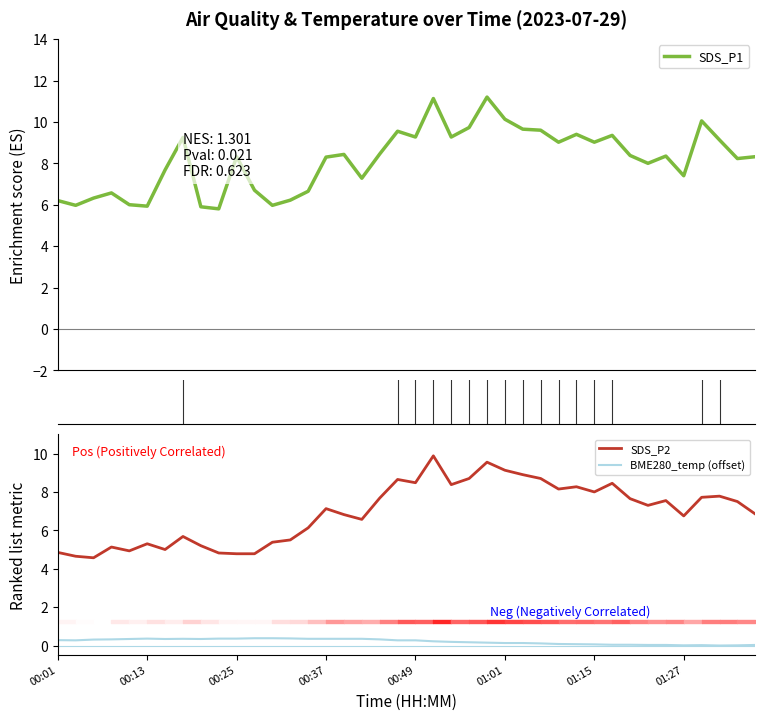

Where does the SDS_P2 series first go above 7?

00:37